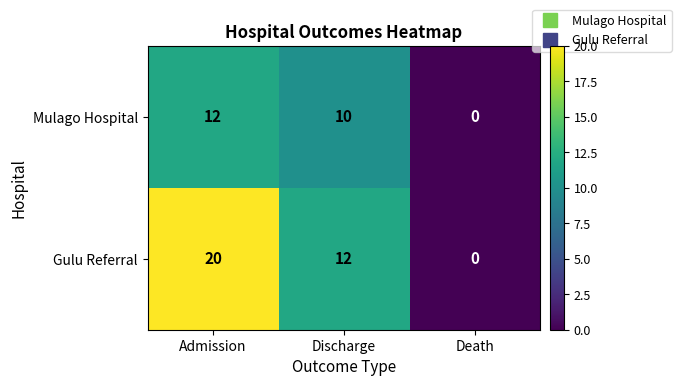

Which series has the largest range (max minus min)?

Gulu Referral